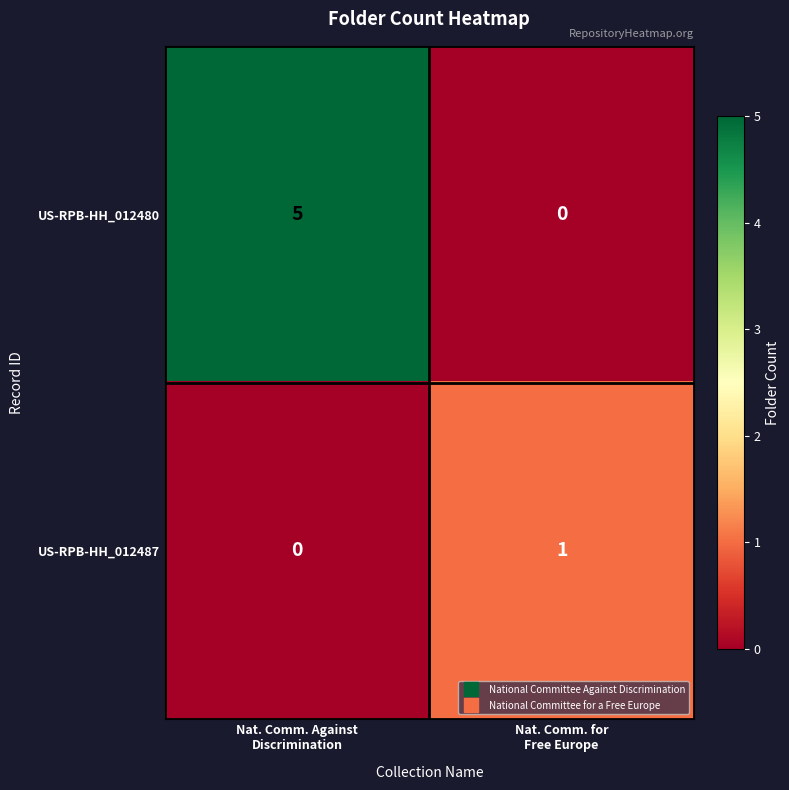

What is the sum of all US-RPB-HH_012480 values?

5